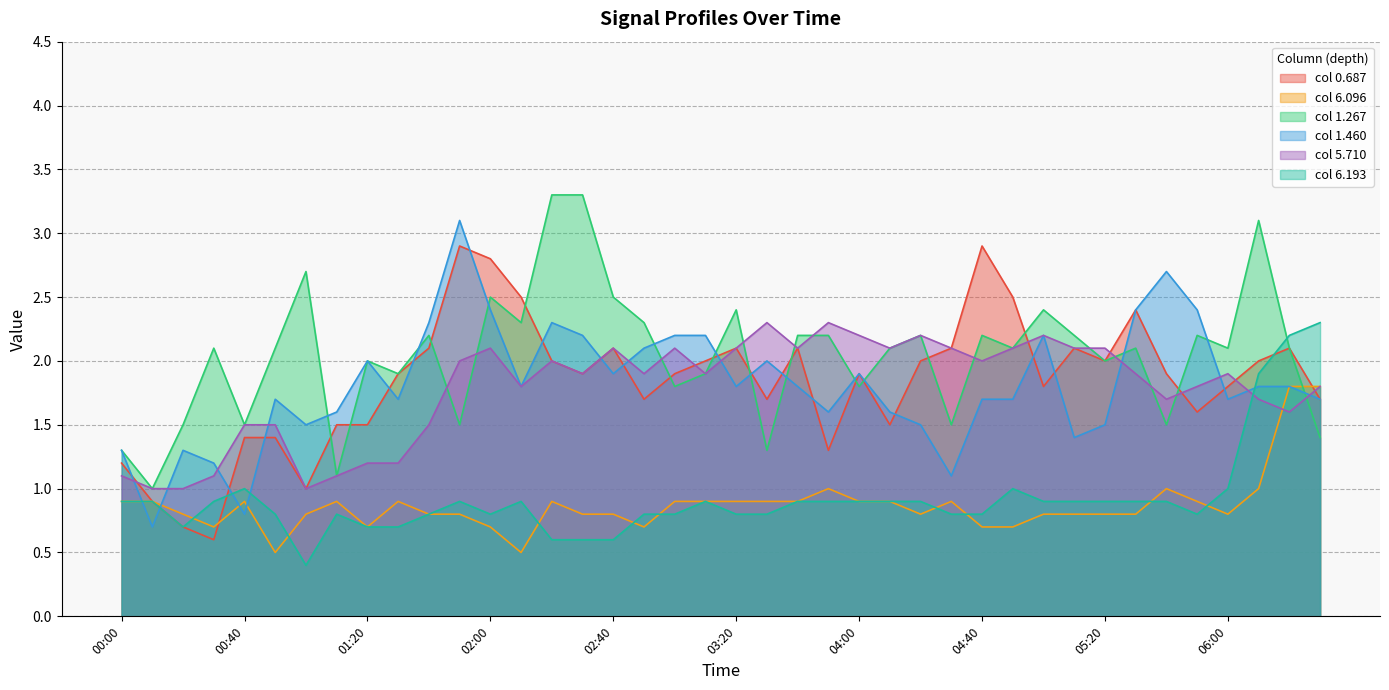

List the series in order of their peak value, lowest first.

6.096, 5.710, 6.193, 0.687, 1.460, 1.267